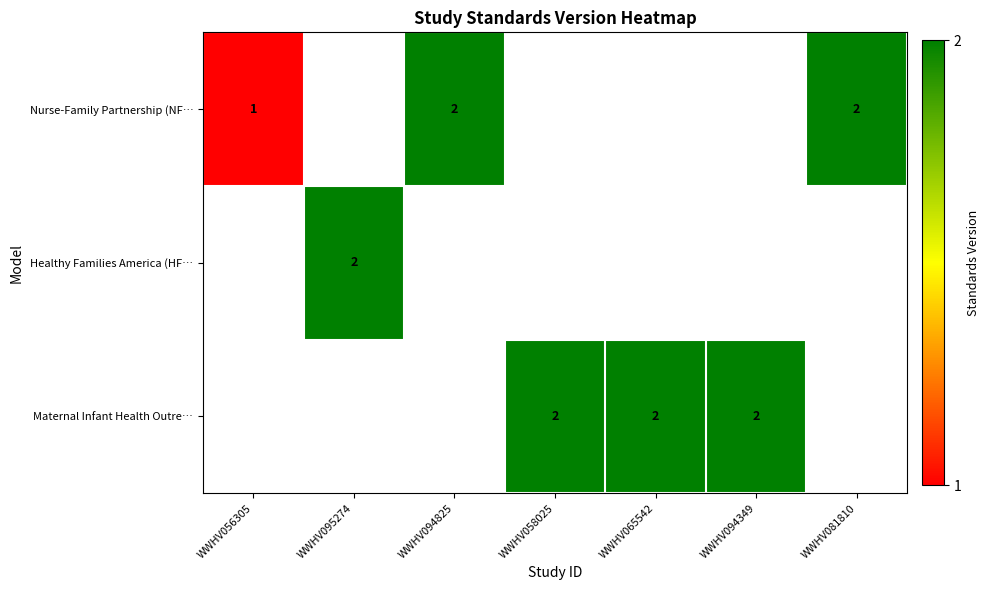

At which category does the chart reach its minimum across all series?

WWHV056305